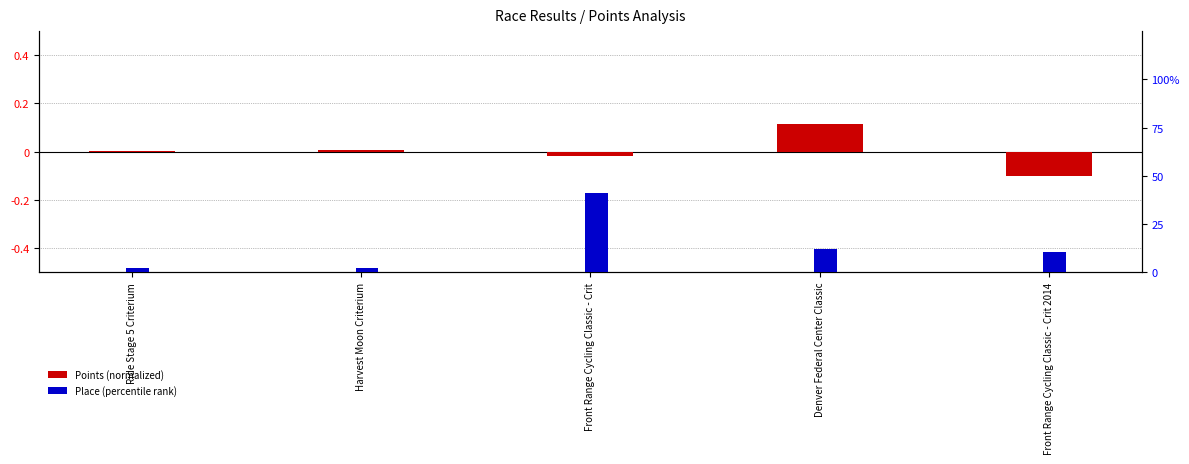

At Front Range Cycling Classic - Crit 2014, list the series in order from largest to smallest.

Place (percentile rank), Points (normalized)